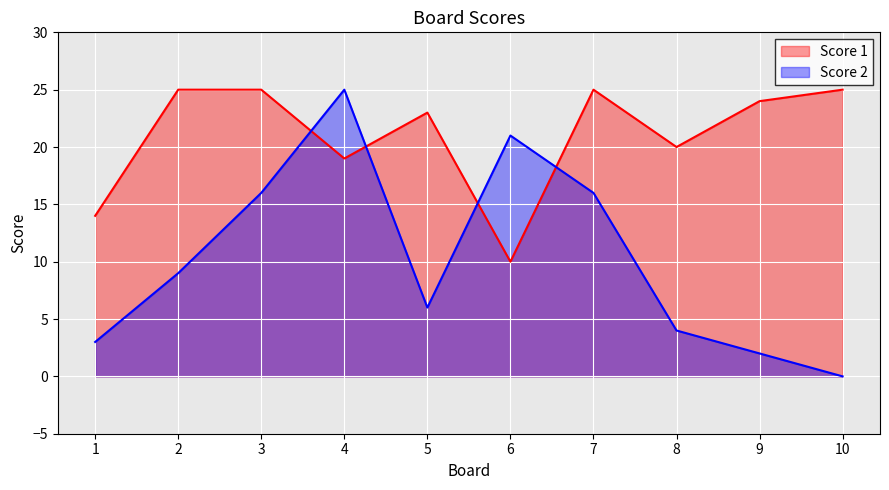

Is the value of Score 1 at 6 greater than the value of Score 2 at 10?

Yes